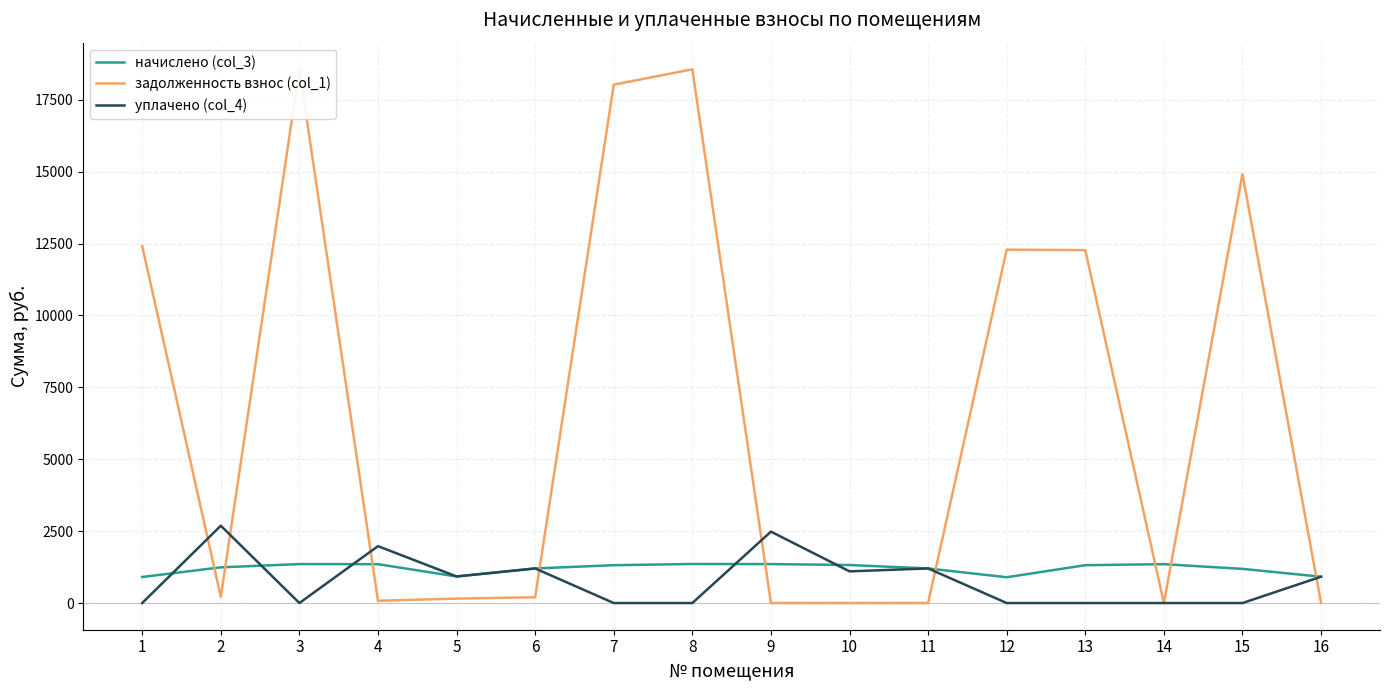

What is the minimum value for начислено (col_3)?

896.9